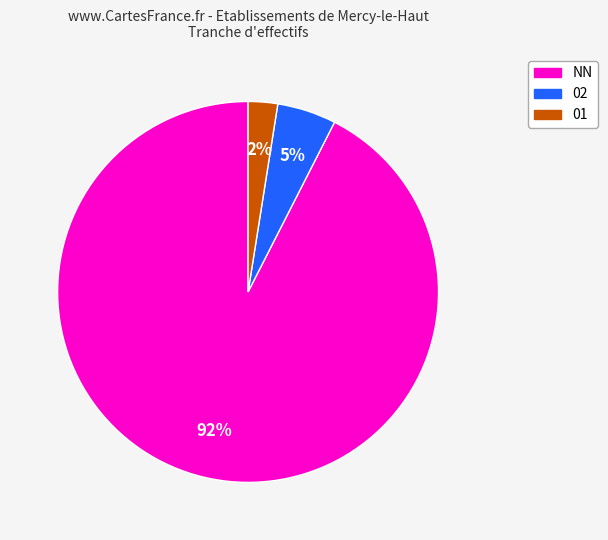

Does any single category account for the majority?

Yes